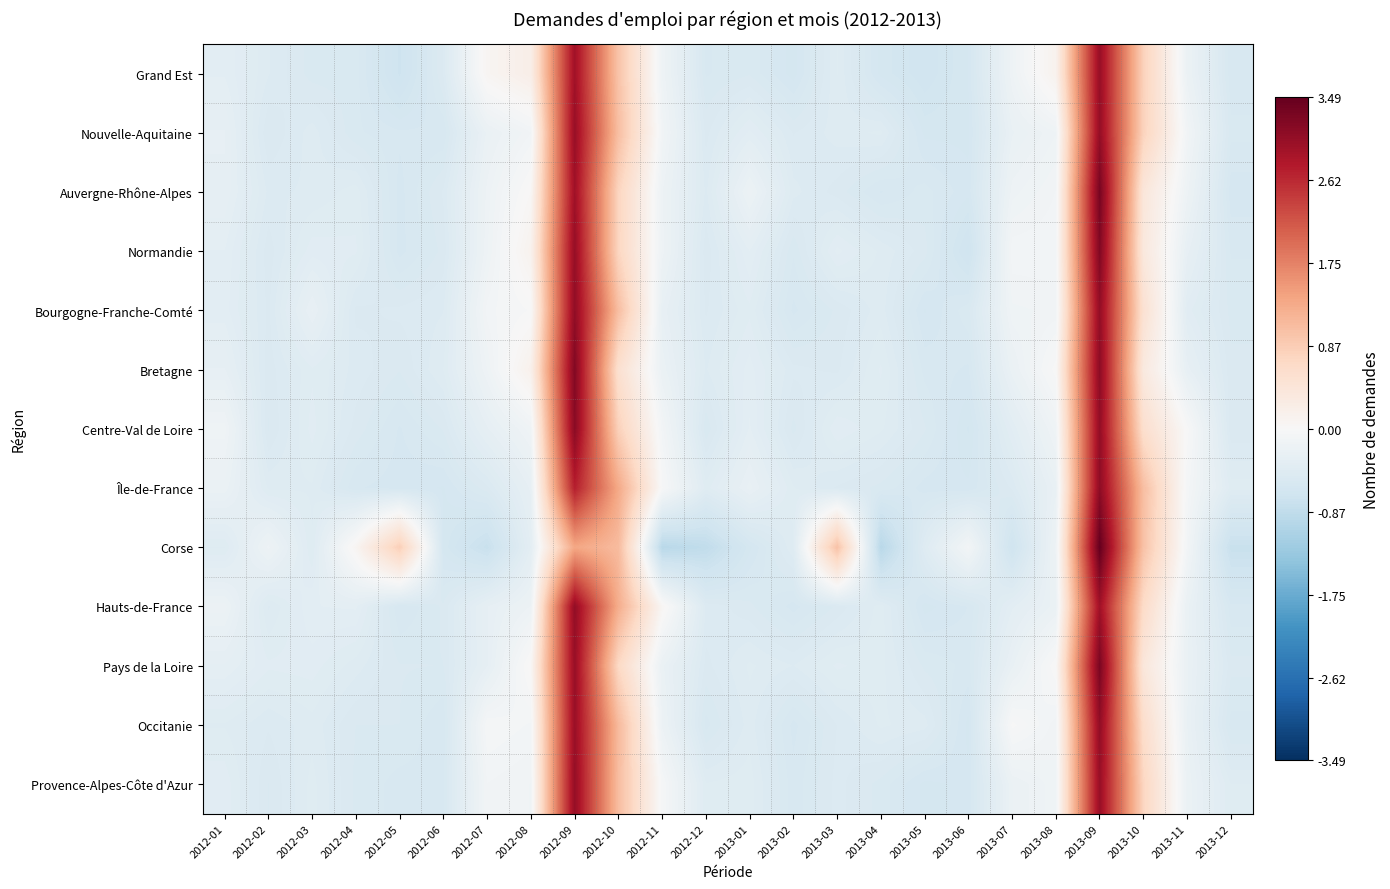

Reading left to right, list all the values displayed in this chart.

Grand Est: 2012-01=-0.4	2012-02=-0.5	2012-03=-0.5	2012-04=-0.5	2012-05=-0.7	2012-06=-0.5	2012-07=0.1	2012-08=0.2	2012-09=2.9	2012-10=1.0	2012-11=-0.2	2012-12=-0.5	2013-01=-0.5	2013-02=-0.6	2013-03=-0.4	2013-04=-0.6	2013-05=-0.7	2013-06=-0.6	2013-07=-0.2	2013-08=0.1	2013-09=3.0	2013-10=0.8	2013-11=-0.2	2013-12=-0.6
Nouvelle-Aquitaine: 2012-01=-0.3	2012-02=-0.5	2012-03=-0.4	2012-04=-0.5	2012-05=-0.6	2012-06=-0.6	2012-07=-0.2	2012-08=-0.1	2012-09=3.0	2012-10=1.1	2012-11=-0.1	2012-12=-0.5	2013-01=-0.4	2013-02=-0.5	2013-03=-0.5	2013-04=-0.4	2013-05=-0.6	2013-06=-0.6	2013-07=-0.3	2013-08=-0.2	2013-09=3.1	2013-10=0.8	2013-11=-0.1	2013-12=-0.5
Auvergne-Rhône-Alpes: 2012-01=-0.3	2012-02=-0.5	2012-03=-0.5	2012-04=-0.4	2012-05=-0.6	2012-06=-0.5	2012-07=-0.2	2012-08=0.0	2012-09=3.0	2012-10=0.8	2012-11=-0.2	2012-12=-0.5	2013-01=-0.2	2013-02=-0.5	2013-03=-0.5	2013-04=-0.6	2013-05=-0.5	2013-06=-0.6	2013-07=-0.2	2013-08=-0.1	2013-09=3.3	2013-10=0.4	2013-11=-0.2	2013-12=-0.6
Normandie: 2012-01=-0.4	2012-02=-0.5	2012-03=-0.4	2012-04=-0.4	2012-05=-0.6	2012-06=-0.5	2012-07=-0.2	2012-08=0.1	2012-09=3.0	2012-10=0.7	2012-11=-0.2	2012-12=-0.5	2013-01=-0.4	2013-02=-0.5	2013-03=-0.4	2013-04=-0.4	2013-05=-0.5	2013-06=-0.7	2013-07=-0.1	2013-08=-0.1	2013-09=3.2	2013-10=0.4	2013-11=-0.3	2013-12=-0.5
Bourgogne-Franche-Comté: 2012-01=-0.4	2012-02=-0.5	2012-03=-0.3	2012-04=-0.5	2012-05=-0.5	2012-06=-0.5	2012-07=-0.1	2012-08=-0.0	2012-09=3.1	2012-10=1.1	2012-11=-0.3	2012-12=-0.5	2013-01=-0.4	2013-02=-0.6	2013-03=-0.5	2013-04=-0.4	2013-05=-0.6	2013-06=-0.5	2013-07=-0.1	2013-08=-0.1	2013-09=3.1	2013-10=0.5	2013-11=-0.4	2013-12=-0.5
Bretagne: 2012-01=-0.3	2012-02=-0.5	2012-03=-0.4	2012-04=-0.5	2012-05=-0.5	2012-06=-0.4	2012-07=-0.2	2012-08=0.2	2012-09=3.2	2012-10=0.6	2012-11=-0.2	2012-12=-0.5	2013-01=-0.4	2013-02=-0.5	2013-03=-0.5	2013-04=-0.4	2013-05=-0.6	2013-06=-0.6	2013-07=-0.2	2013-08=-0.0	2013-09=3.1	2013-10=0.3	2013-11=-0.3	2013-12=-0.5
Centre-Val de Loire: 2012-01=-0.2	2012-02=-0.5	2012-03=-0.4	2012-04=-0.5	2012-05=-0.6	2012-06=-0.5	2012-07=-0.3	2012-08=-0.1	2012-09=3.2	2012-10=0.8	2012-11=-0.1	2012-12=-0.5	2013-01=-0.4	2013-02=-0.5	2013-03=-0.4	2013-04=-0.4	2013-05=-0.5	2013-06=-0.6	2013-07=-0.4	2013-08=-0.1	2013-09=3.1	2013-10=0.6	2013-11=-0.0	2013-12=-0.5
Île-de-France: 2012-01=-0.2	2012-02=-0.4	2012-03=-0.4	2012-04=-0.6	2012-05=-0.6	2012-06=-0.6	2012-07=-0.5	2012-08=-0.3	2012-09=2.7	2012-10=1.3	2012-11=-0.0	2012-12=-0.4	2013-01=-0.3	2013-02=-0.4	2013-03=-0.5	2013-04=-0.5	2013-05=-0.6	2013-06=-0.6	2013-07=-0.5	2013-08=-0.3	2013-09=3.1	2013-10=1.1	2013-11=-0.1	2013-12=-0.4
Corse: 2012-01=-0.4	2012-02=-0.2	2012-03=-0.4	2012-04=0.1	2012-05=0.8	2012-06=-0.6	2012-07=-0.8	2012-08=-0.4	2012-09=1.4	2012-10=1.1	2012-11=-1.0	2012-12=-0.9	2013-01=-0.6	2013-02=-0.4	2013-03=1.0	2013-04=-1.0	2013-05=-0.4	2013-06=-0.1	2013-07=-0.7	2013-08=-0.2	2013-09=3.5	2013-10=1.0	2013-11=-0.1	2013-12=-0.8
Hauts-de-France: 2012-01=-0.2	2012-02=-0.5	2012-03=-0.4	2012-04=-0.3	2012-05=-0.6	2012-06=-0.5	2012-07=-0.3	2012-08=-0.2	2012-09=3.1	2012-10=1.3	2012-11=0.1	2012-12=-0.5	2013-01=-0.5	2013-02=-0.6	2013-03=-0.5	2013-04=-0.4	2013-05=-0.6	2013-06=-0.6	2013-07=-0.4	2013-08=-0.2	2013-09=3.0	2013-10=0.7	2013-11=-0.2	2013-12=-0.6
Pays de la Loire: 2012-01=-0.3	2012-02=-0.4	2012-03=-0.4	2012-04=-0.5	2012-05=-0.5	2012-06=-0.5	2012-07=-0.3	2012-08=0.0	2012-09=3.0	2012-10=0.7	2012-11=-0.2	2012-12=-0.5	2013-01=-0.4	2013-02=-0.5	2013-03=-0.4	2013-04=-0.4	2013-05=-0.5	2013-06=-0.6	2013-07=-0.3	2013-08=0.0	2013-09=3.3	2013-10=0.4	2013-11=-0.2	2013-12=-0.5
Occitanie: 2012-01=-0.4	2012-02=-0.5	2012-03=-0.4	2012-04=-0.5	2012-05=-0.5	2012-06=-0.6	2012-07=-0.1	2012-08=-0.1	2012-09=3.0	2012-10=1.1	2012-11=-0.2	2012-12=-0.6	2013-01=-0.4	2013-02=-0.6	2013-03=-0.5	2013-04=-0.4	2013-05=-0.5	2013-06=-0.6	2013-07=-0.0	2013-08=-0.1	2013-09=3.1	2013-10=0.6	2013-11=-0.2	2013-12=-0.6
Provence-Alpes-Côte d'Azur: 2012-01=-0.4	2012-02=-0.5	2012-03=-0.4	2012-04=-0.5	2012-05=-0.6	2012-06=-0.6	2012-07=-0.1	2012-08=-0.1	2012-09=3.1	2012-10=1.1	2012-11=-0.0	2012-12=-0.4	2013-01=-0.4	2013-02=-0.6	2013-03=-0.5	2013-04=-0.5	2013-05=-0.6	2013-06=-0.6	2013-07=-0.2	2013-08=-0.1	2013-09=3.0	2013-10=0.8	2013-11=-0.2	2013-12=-0.4